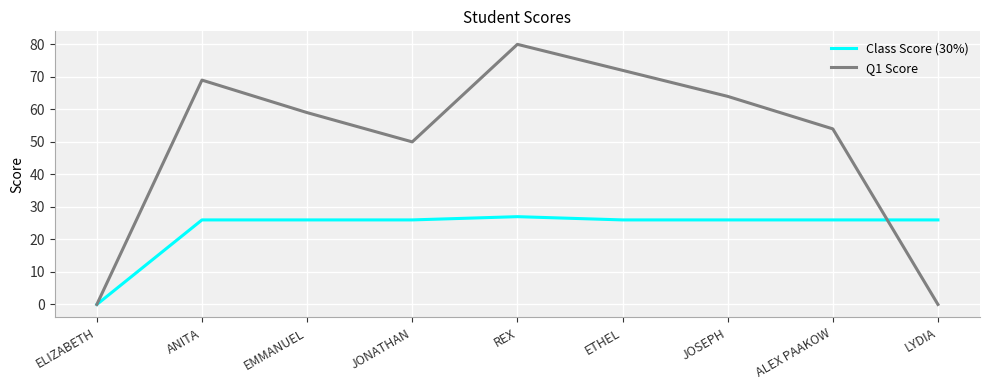

Which series ends up on top after the final intersection of Class Score (30%) and Q1 Score?

Class Score (30%)